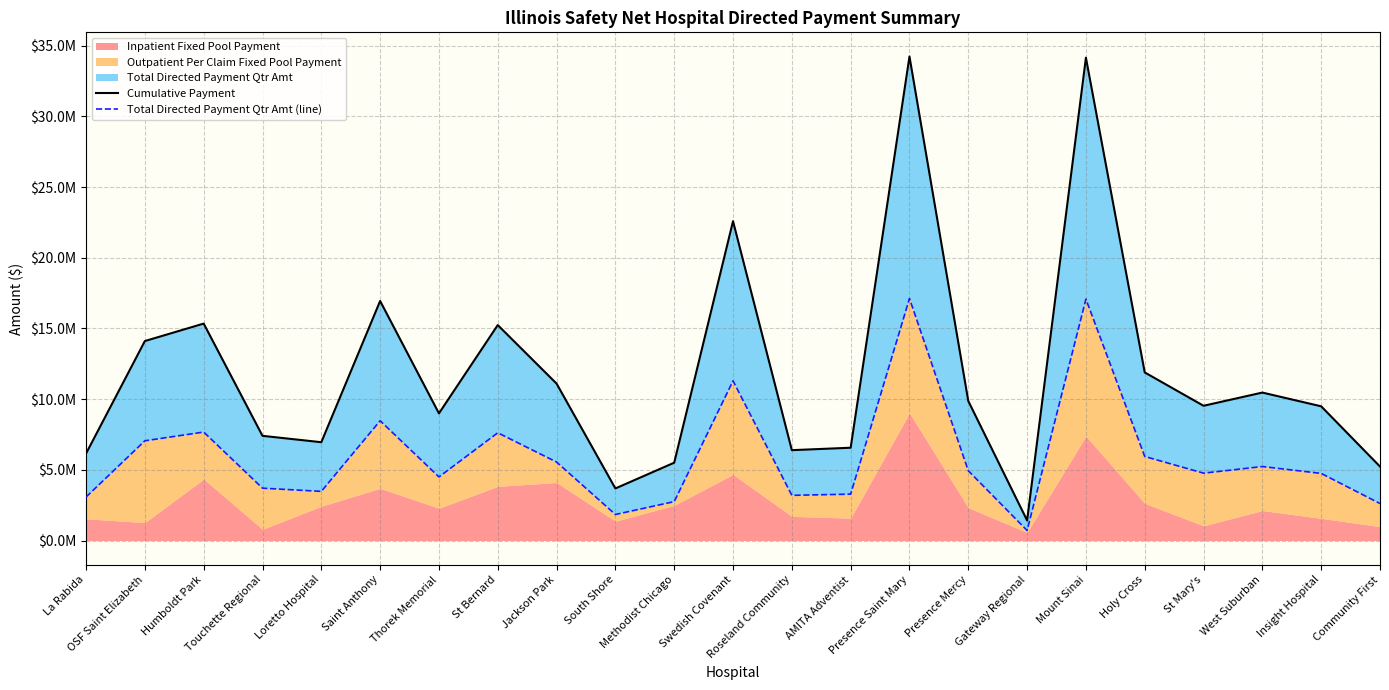

What is the label of the 3rd point from the left?

Humboldt Park